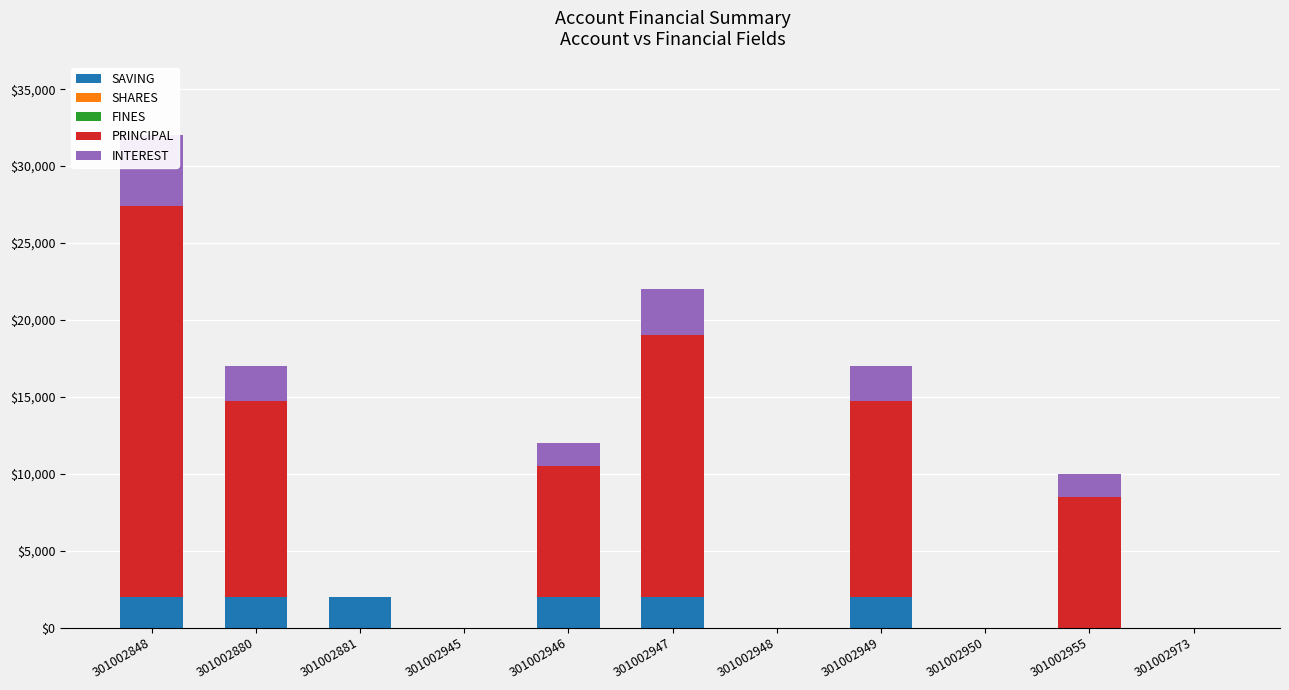

Does the chart contain stacked bars?

No